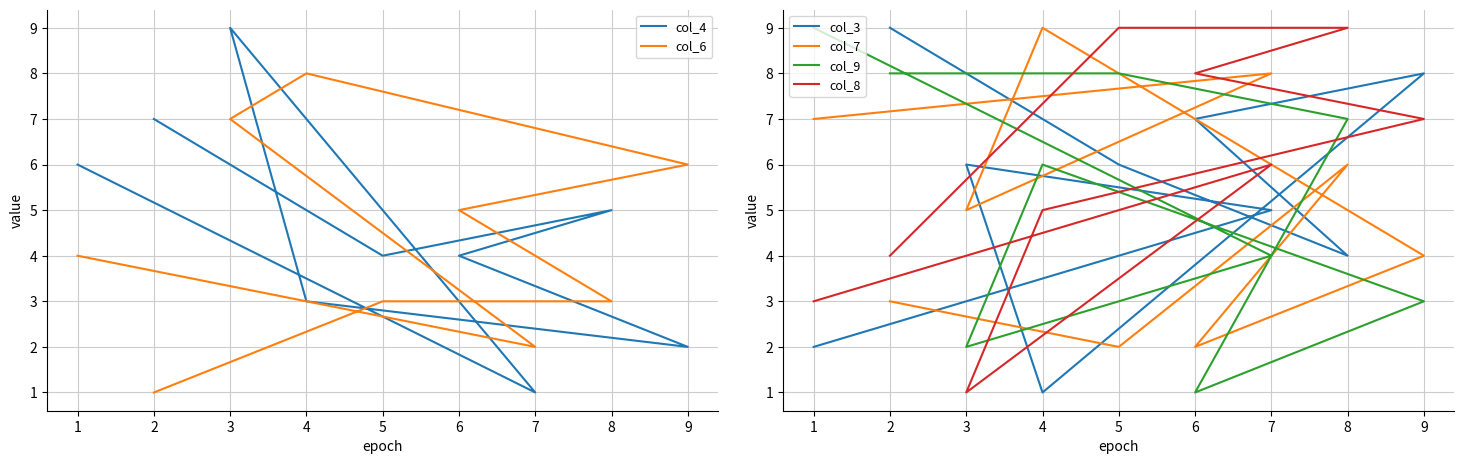

How many values in the col_4 series are below 4?

3